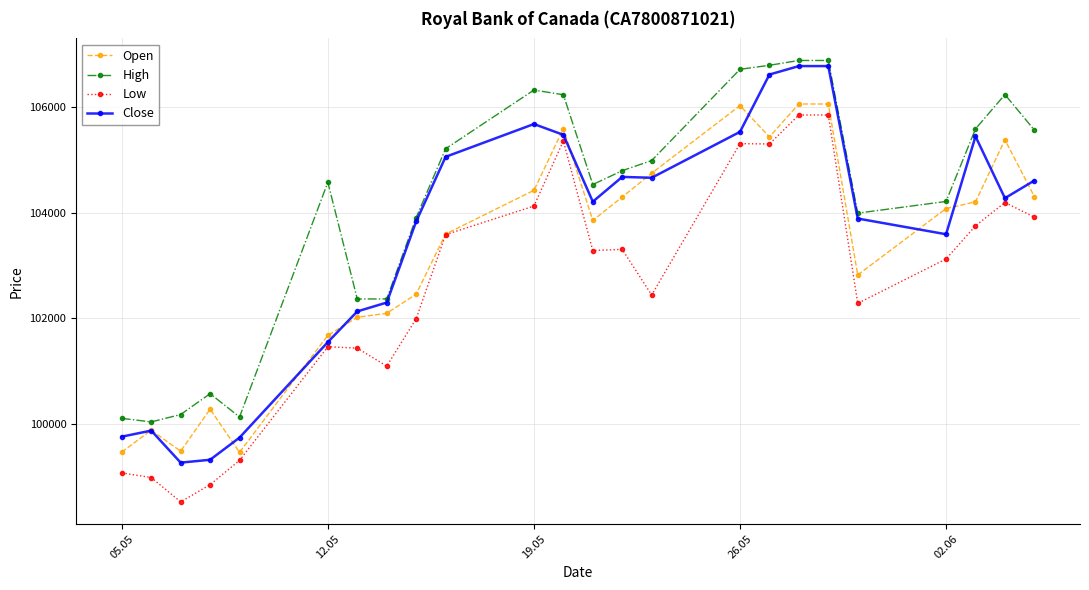

True or false: Low and Close intersect in this chart.

False